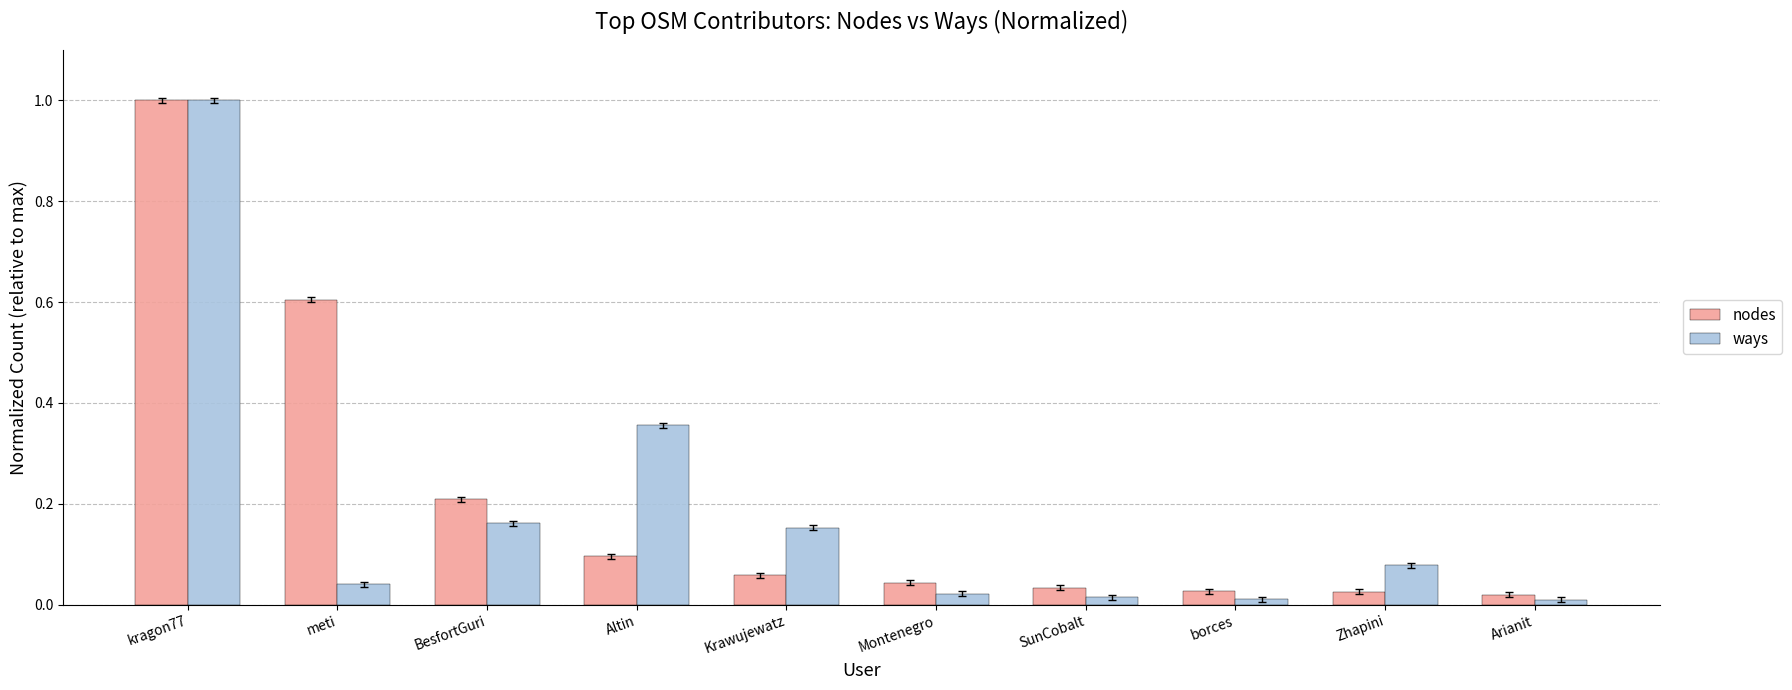

Which series has the widest spread of values?

ways